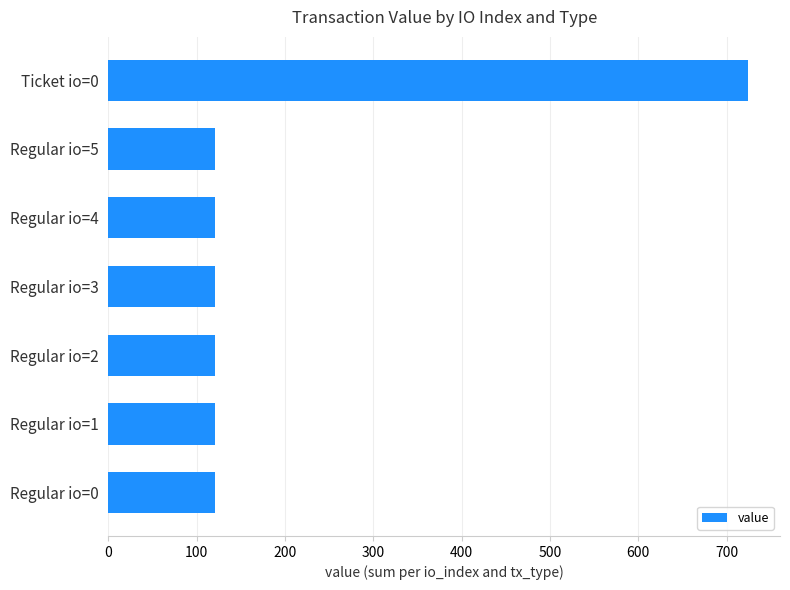

At which category does the chart reach its peak across all series?

Ticket io=0